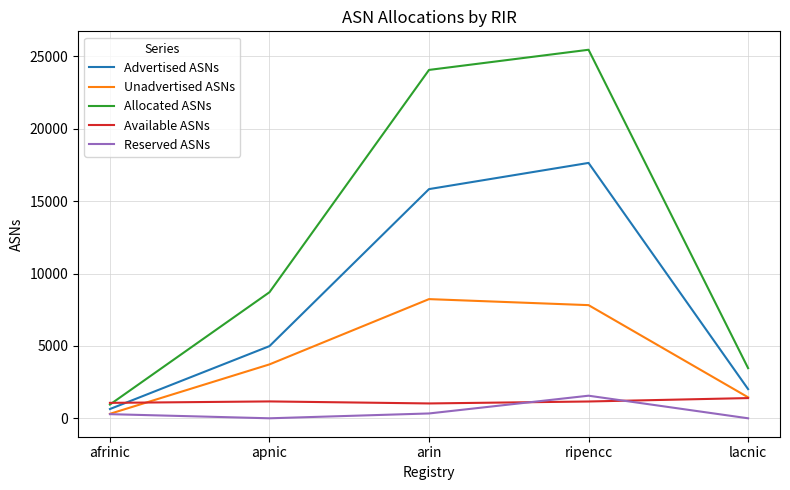

The Advertised ASNs series shows 6572 at apnic. True or false?

False